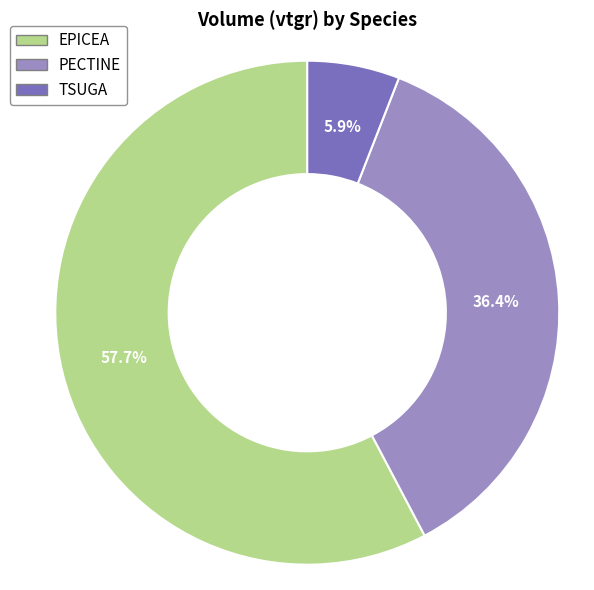

Count the number of slices in the pie.

3